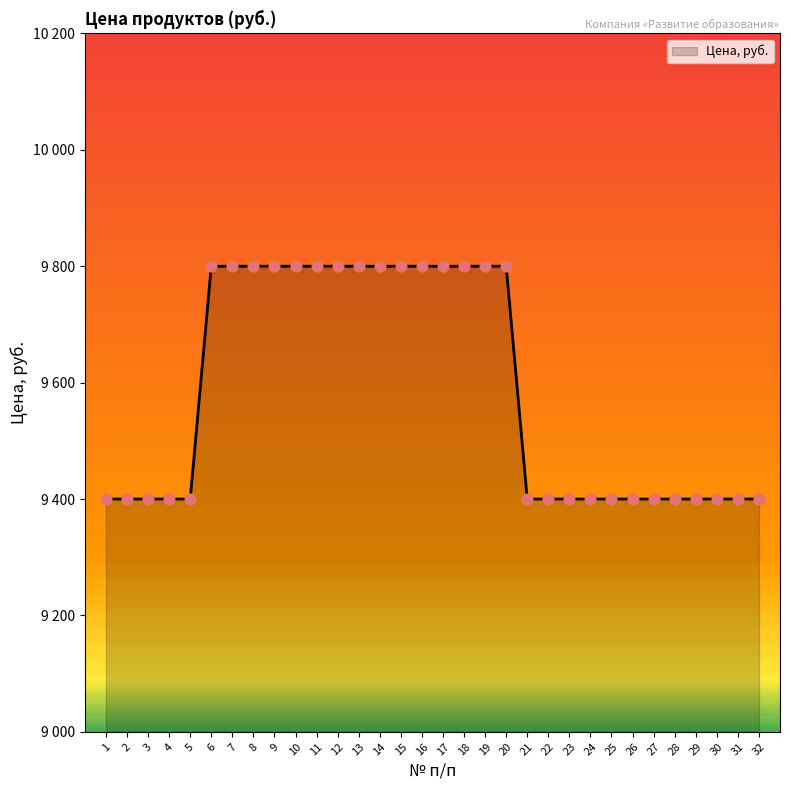

What is the change in value from 8 to 22?

-400